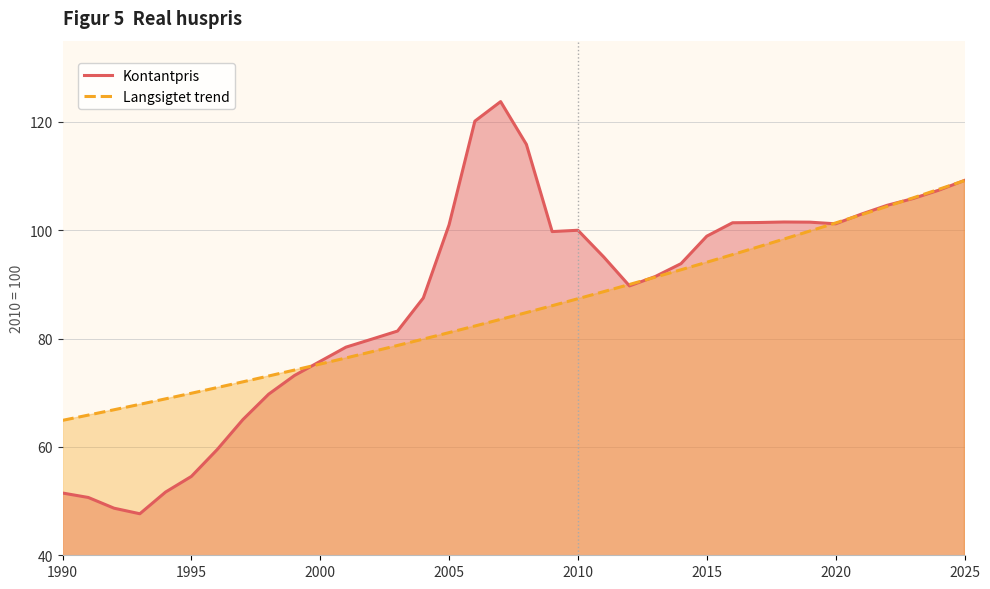

How many distinct data groups are displayed?

2